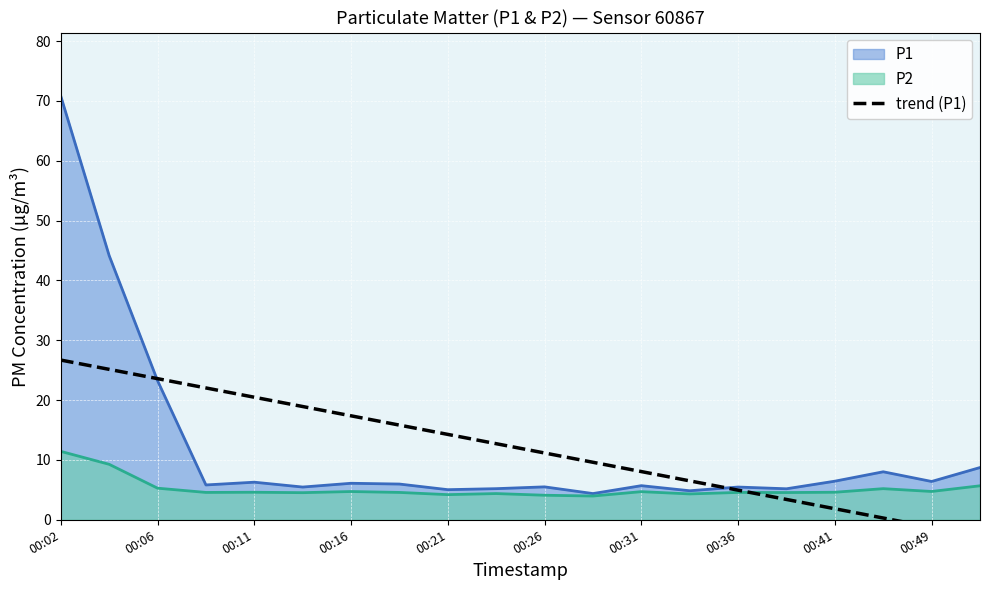

Count the number of categories in the chart.

20